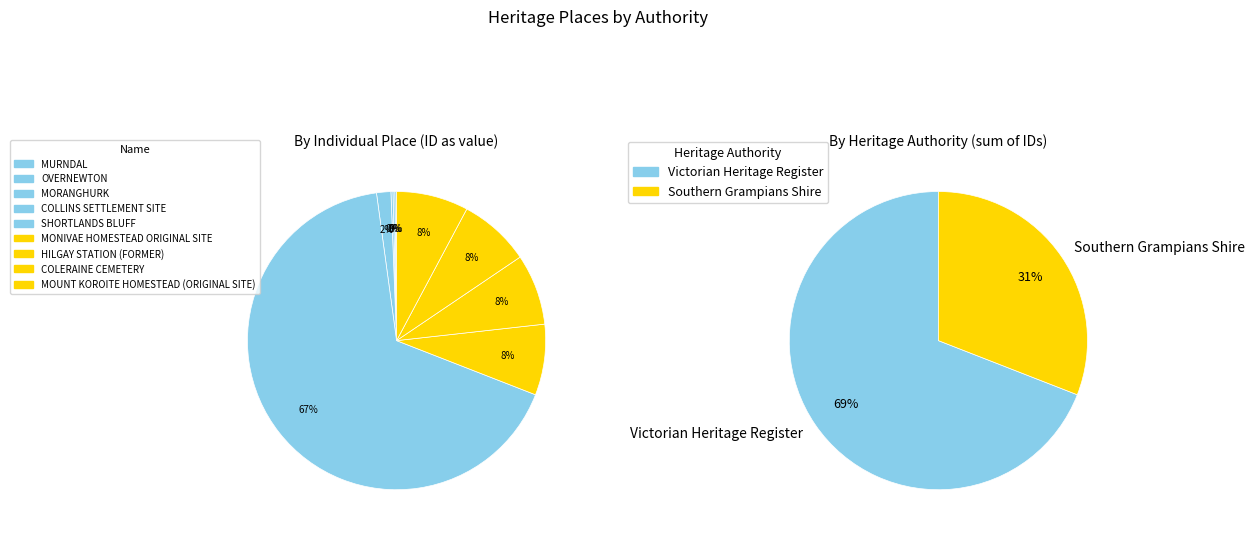

Does any single category account for the majority?

Yes